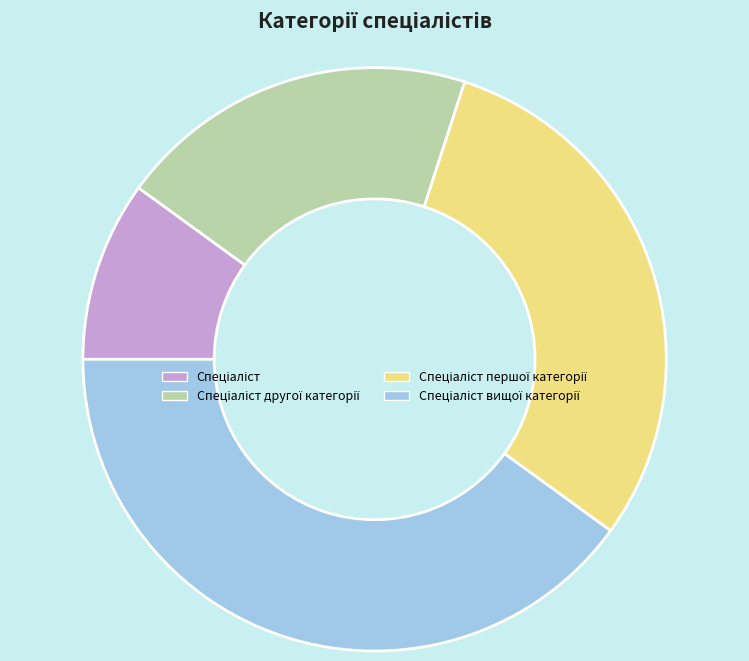

Does any single category account for the majority?

No